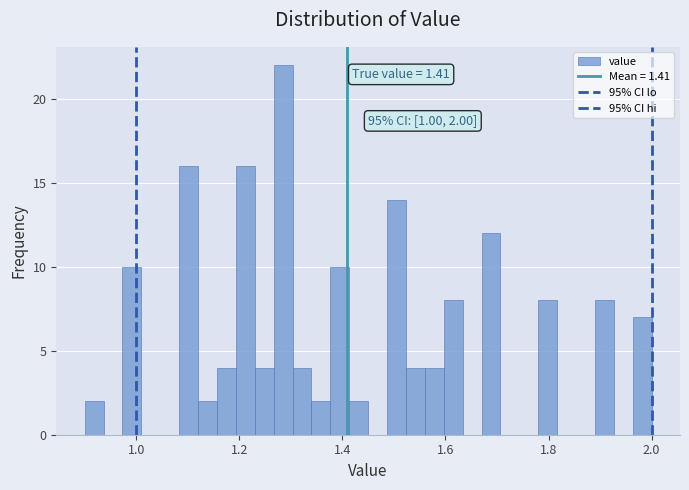

Read against the x-axis, roughly where is the centre of the tallest bar?

1.28